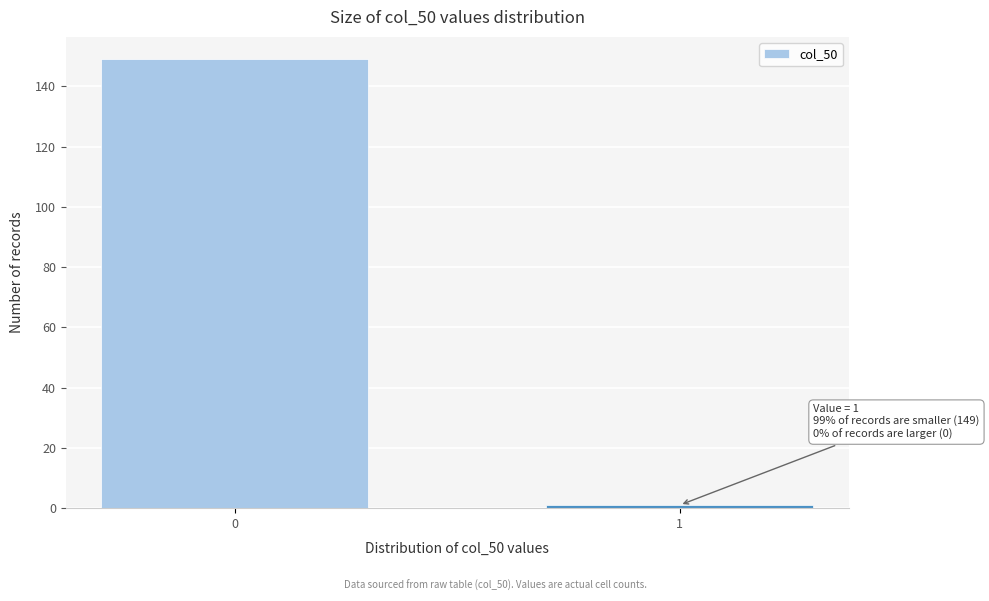

Reading left to right, list all the values displayed in this chart.

0=149	1=1